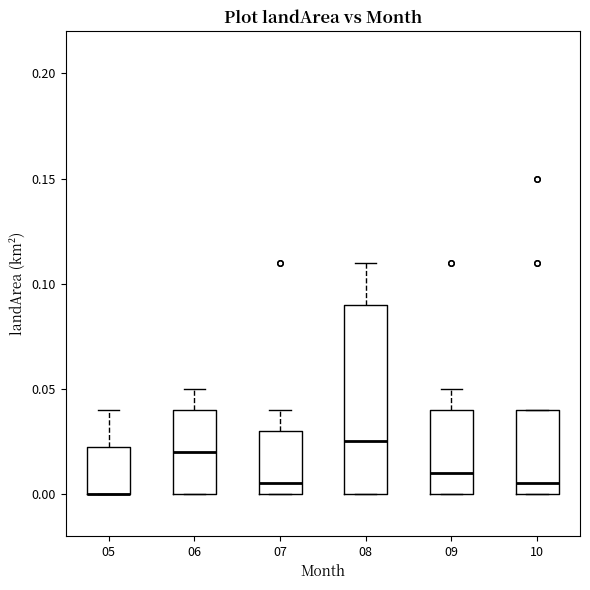

Reading left to right, transcribe this box plot: for each box, give where its median line is, the range the box spans, and where its two whiskers end, as read against the y-axis. The values are not printed on the chart, so give them approximately, as read against the axis.

05: median 0.000 (drawn on the box's lower edge), box 0.000 to 0.025, whiskers 0.000 to 0.040
06: median 0.020, box 0.000 to 0.040, whiskers 0.000 to 0.050
07: median 0.005, box 0.000 to 0.030, whiskers 0.000 to 0.040
08: median 0.025, box 0.000 to 0.090, whiskers 0.000 to 0.110
09: median 0.010, box 0.000 to 0.040, whiskers 0.000 to 0.050
10: median 0.005, box 0.000 to 0.040, whiskers 0.000 to 0.040